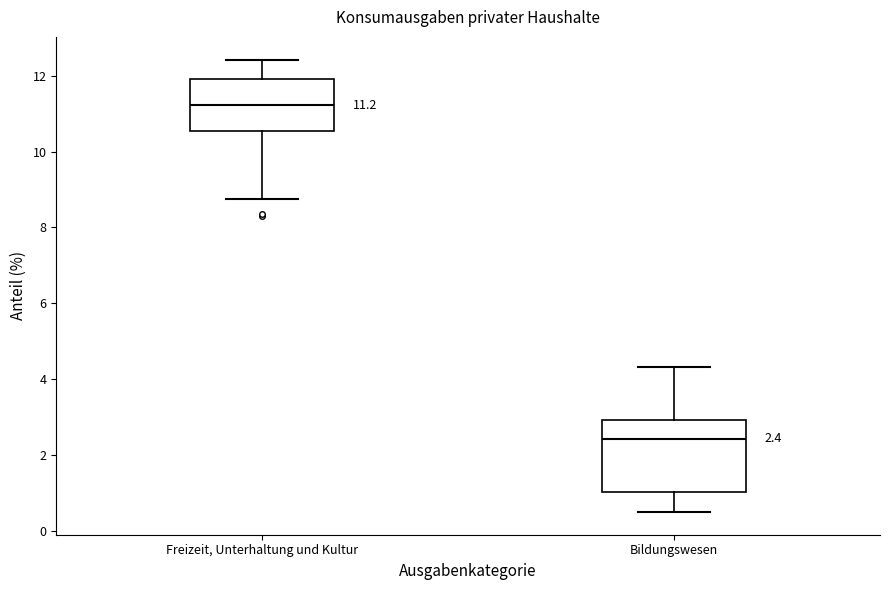

Which box has the lowest median line?

Bildungswesen